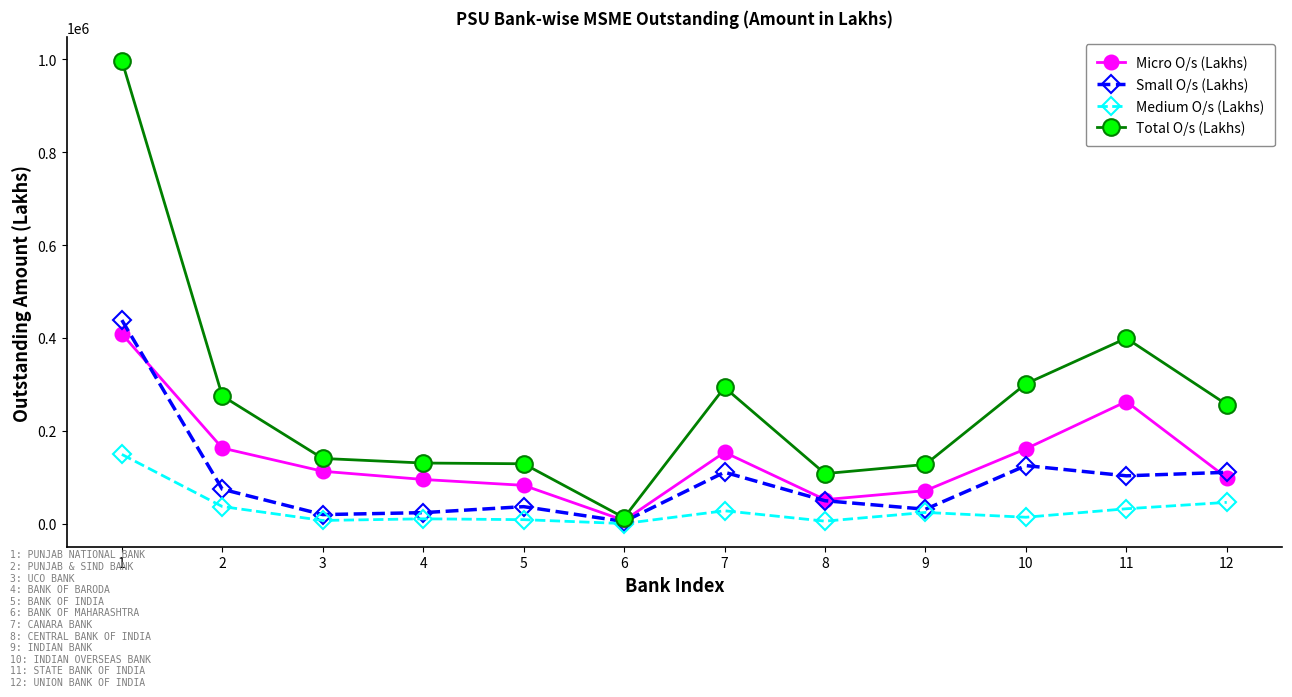

Rank the series by their average value, from lowest to highest.

Medium O/s (Lakhs), Small O/s (Lakhs), Micro O/s (Lakhs), Total O/s (Lakhs)